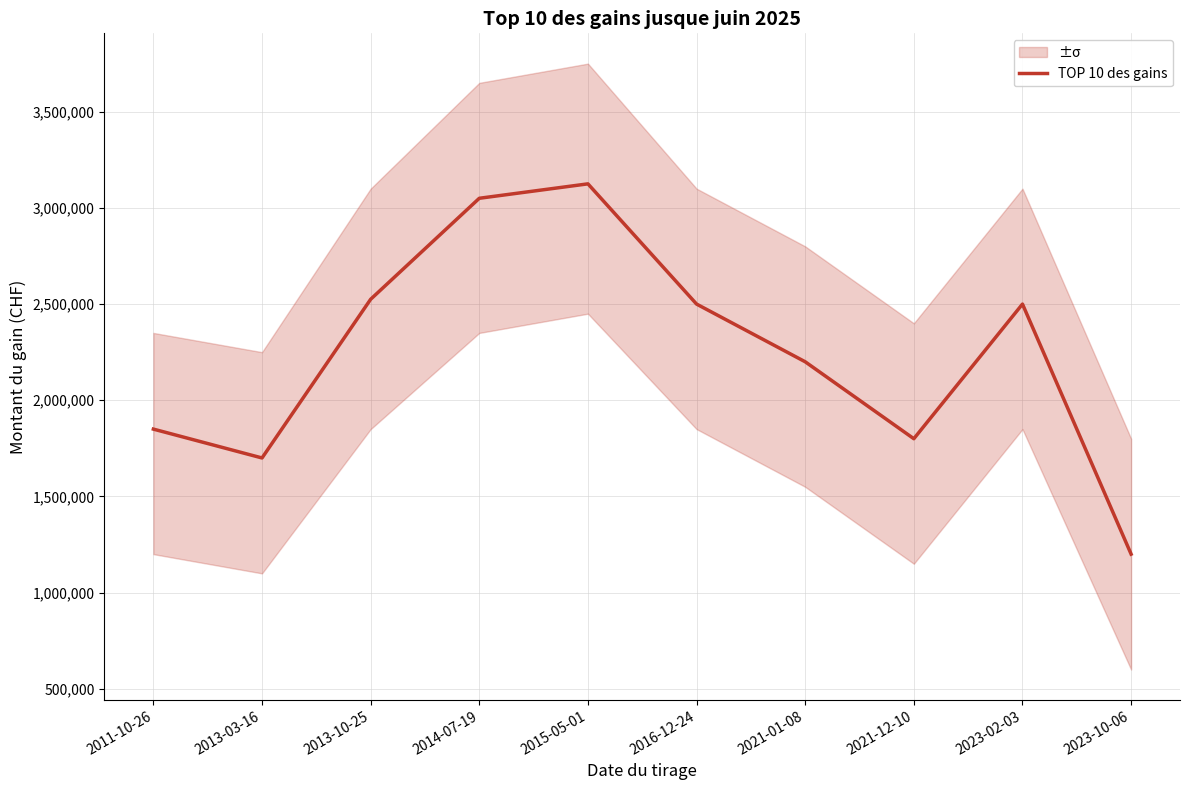

At which label does the data first exceed 2500000?

2013-10-25